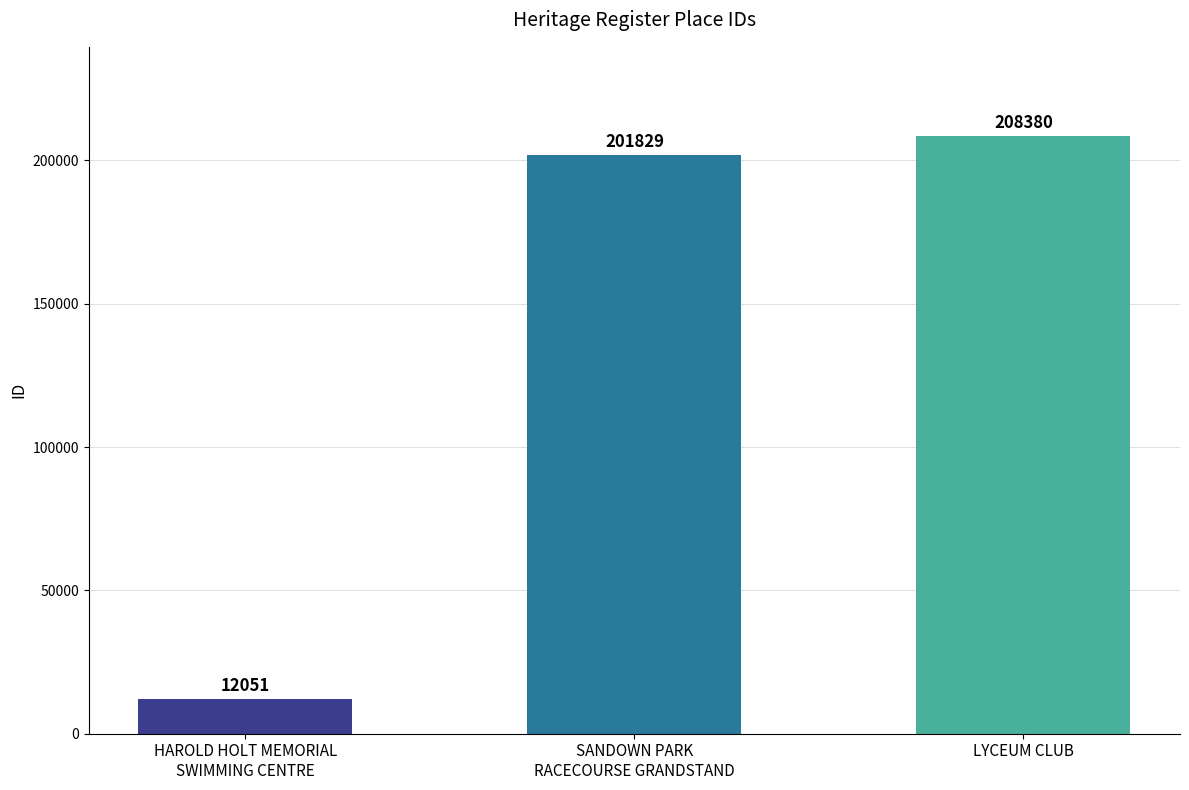

Reading left to right, transcribe all the data shown in this chart.

12051	201829	208380